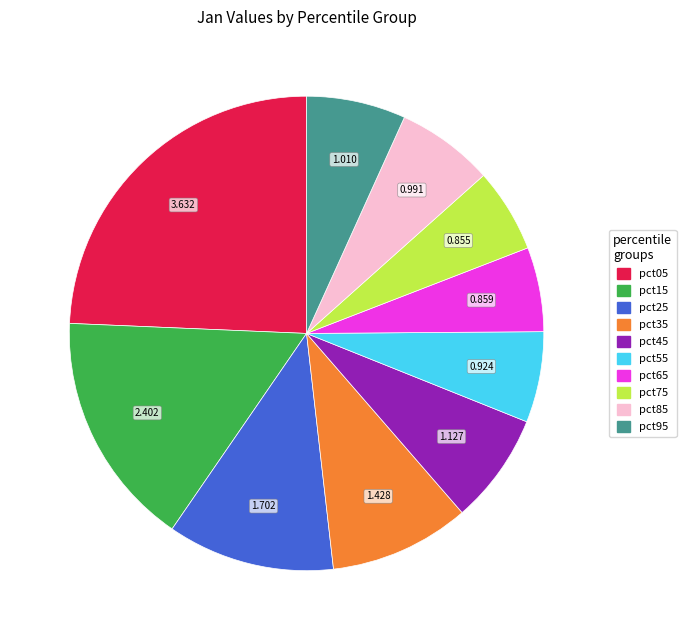

Combined, do pct75 and pct85 account for over 50%?

No